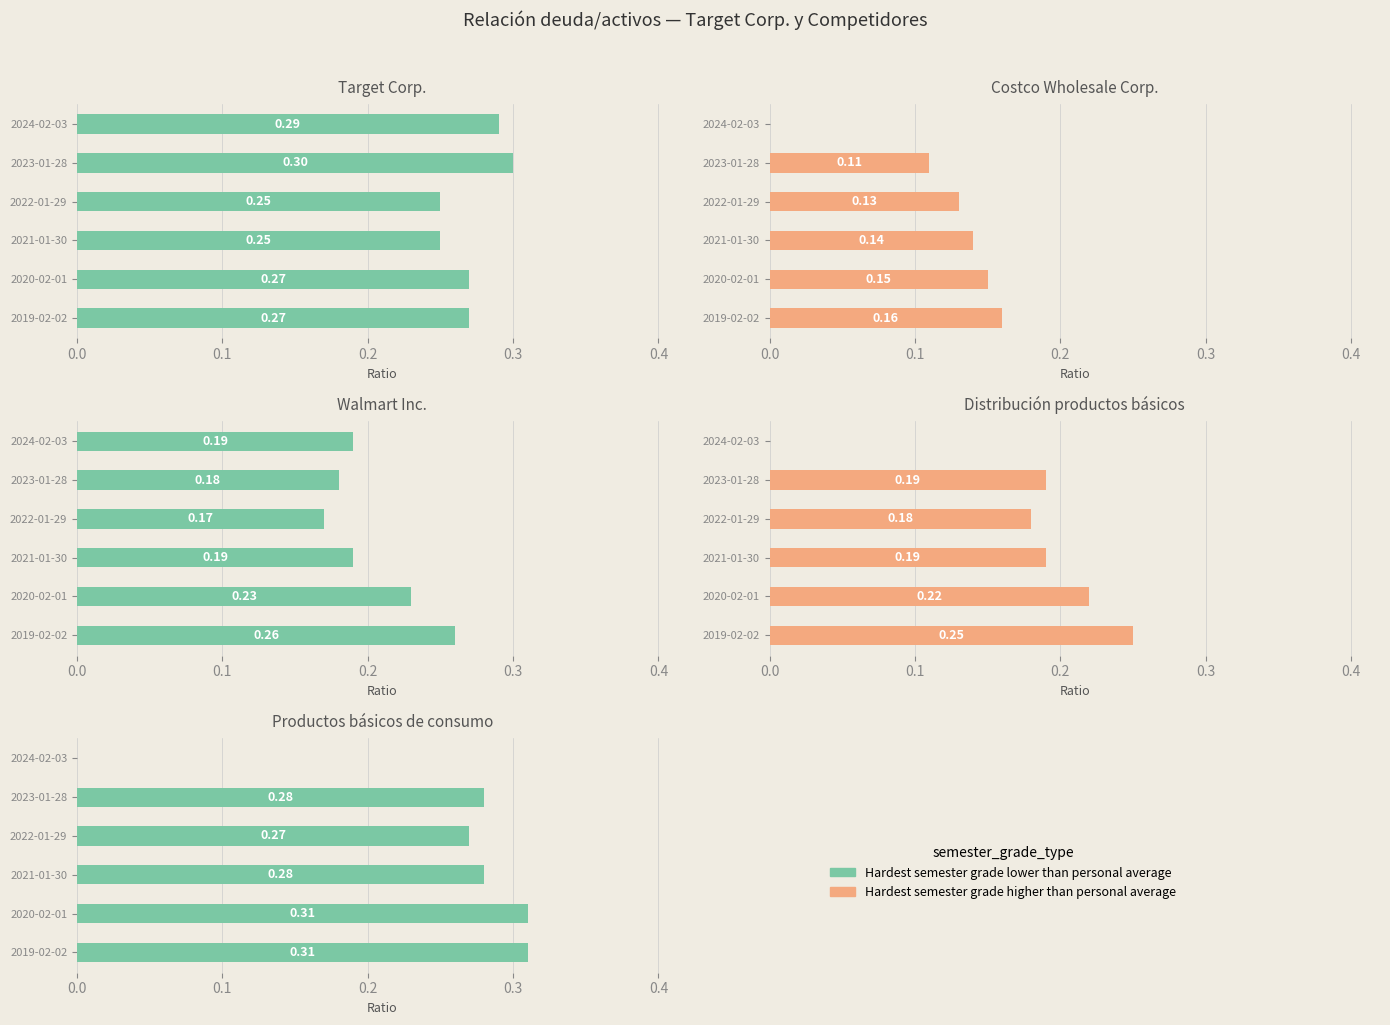

How many groups of bars are there?

6